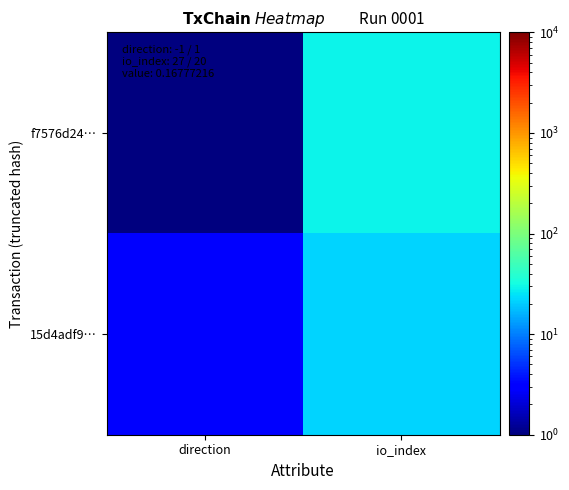

Which series has the largest total across all categories?

f7576d24…